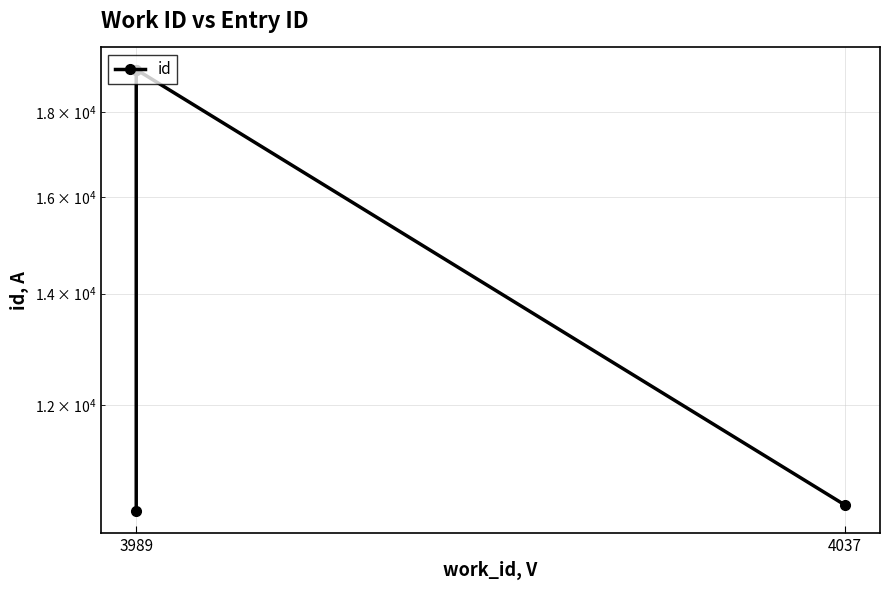

True or false: the data has more than 2 interior local peaks.

False